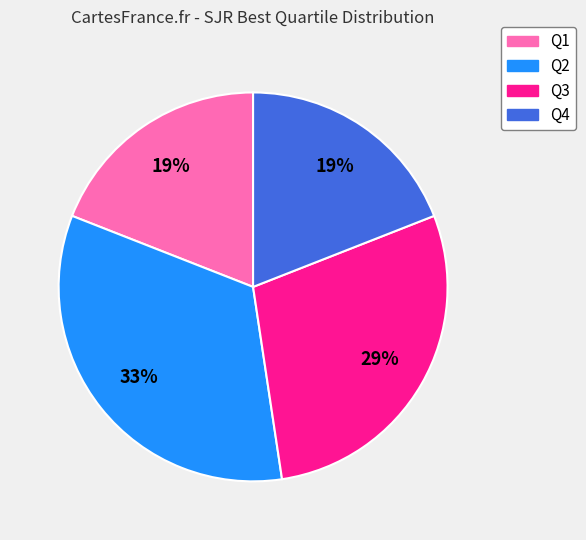

Do Q1 and Q4 together represent more than half of the pie?

No